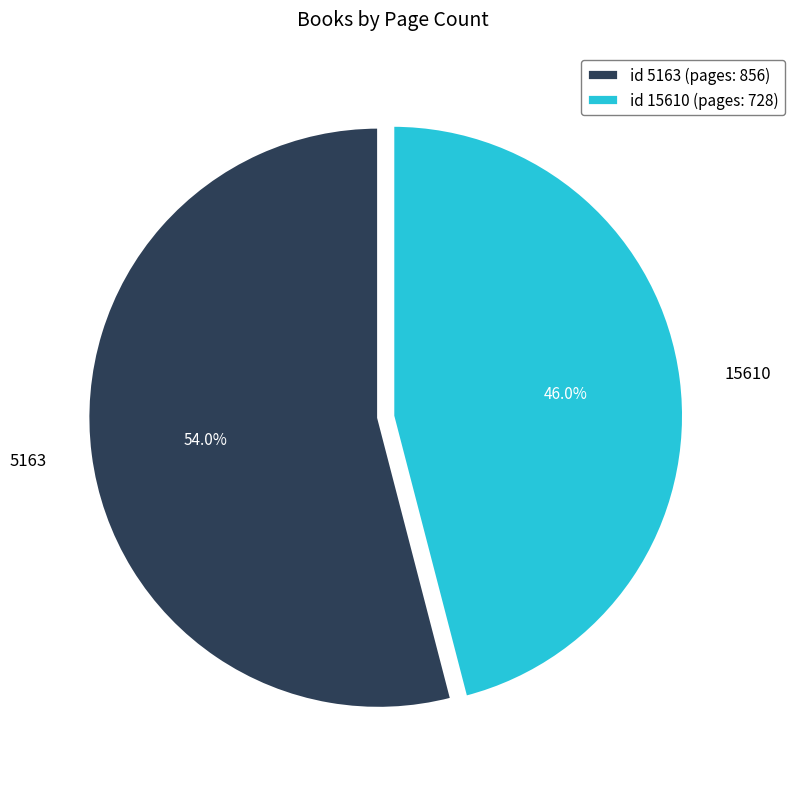

Approximately how many times larger is the value at 5163 compared to 15610?

1.2